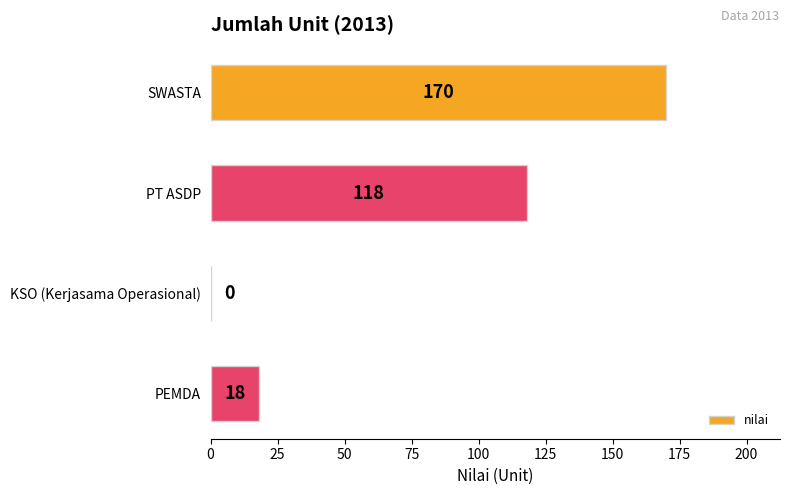

Between KSO (Kerjasama Operasional) and PT ASDP, which is larger?

PT ASDP